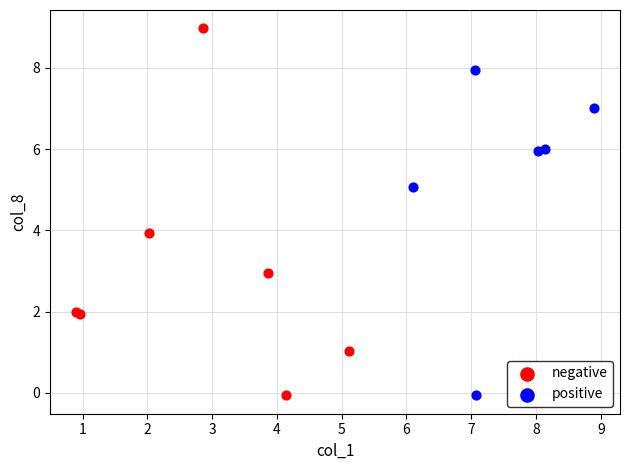

Which series contains the highest Y value?

negative